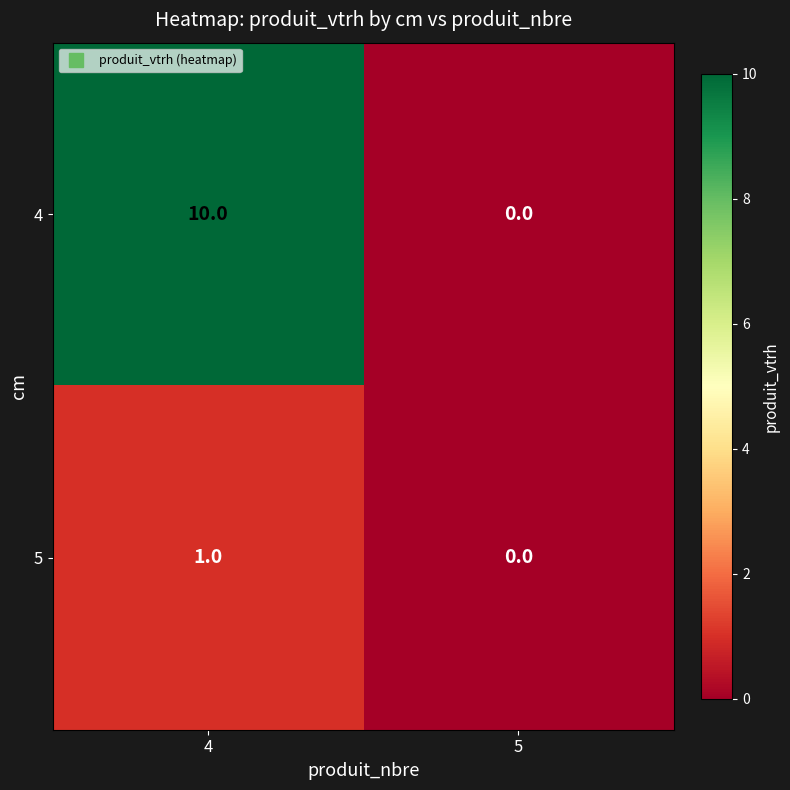

Reading left to right, list all the values displayed in this chart.

4: 10	0
5: 1	0